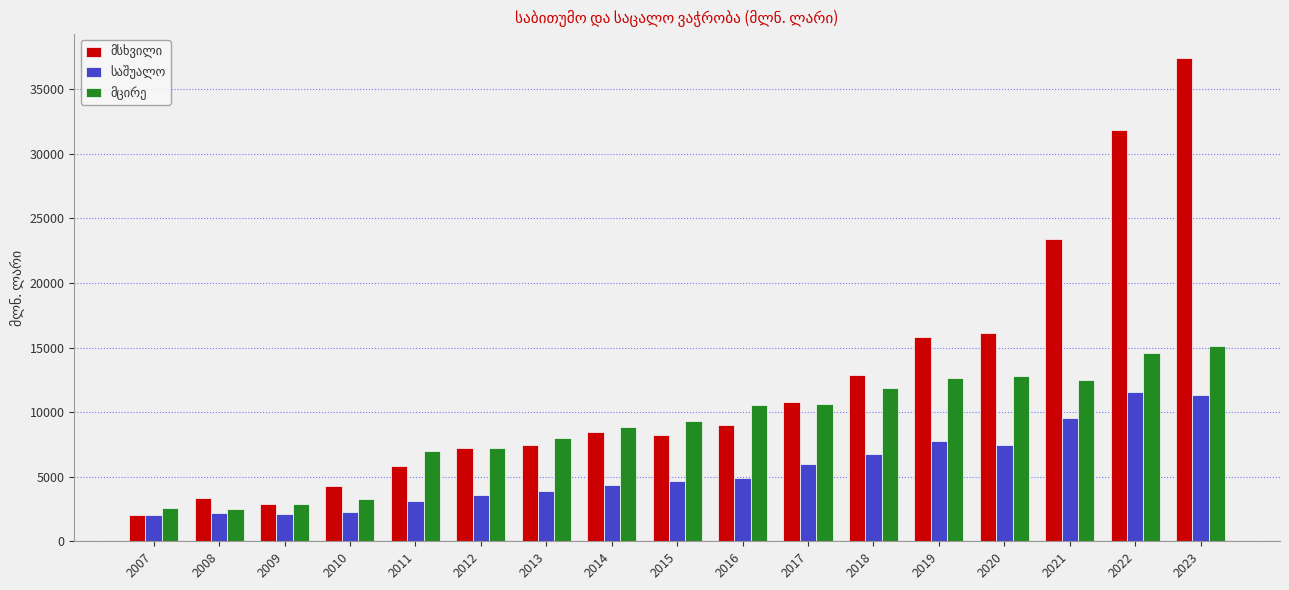

Which category has the highest value across all series?

2023